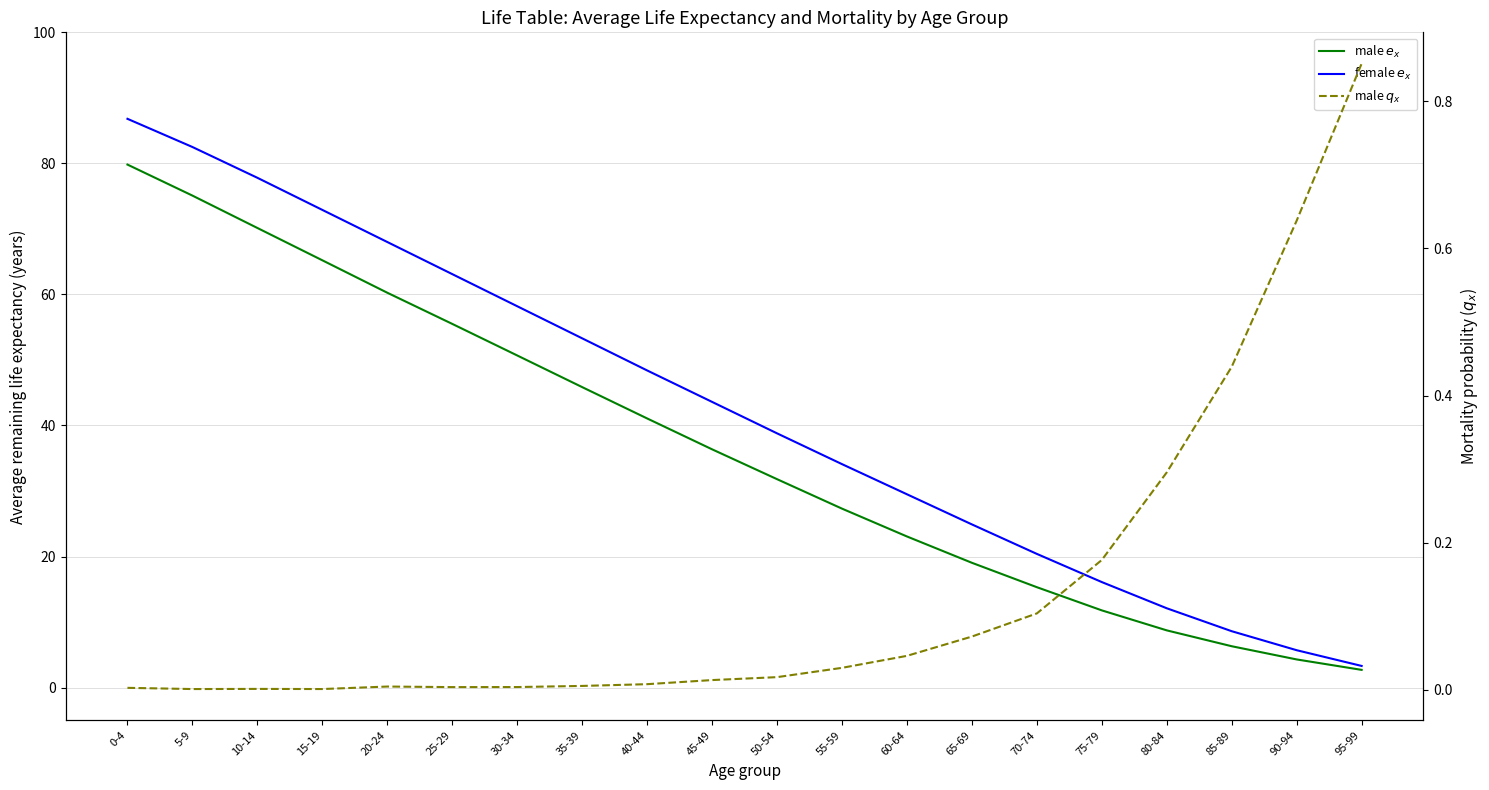

What is the average value of the male $q_x$ series?

0.1